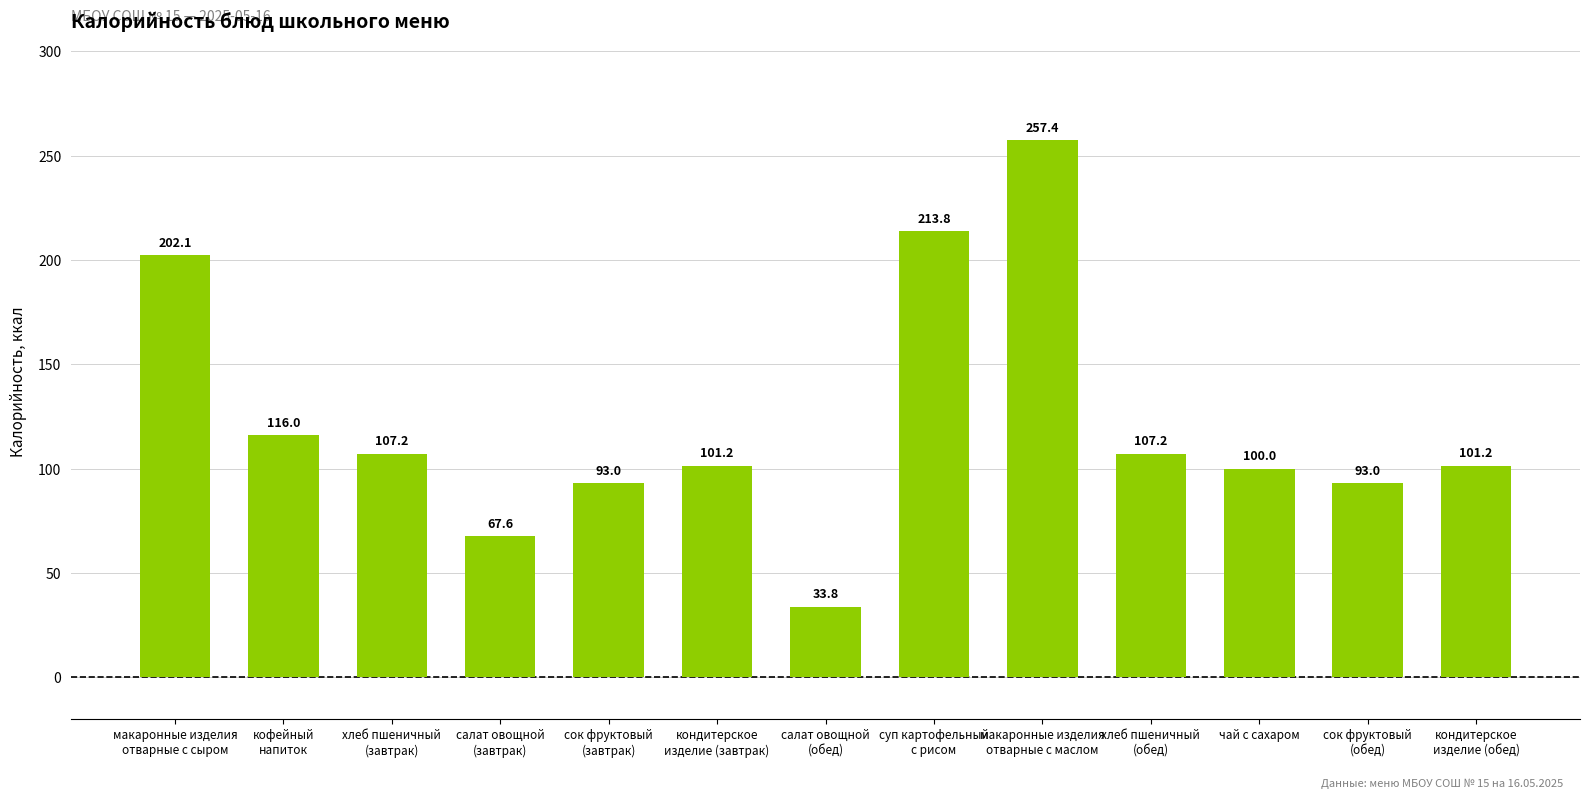

At which label is the value closest to 145?

кофейный
напиток